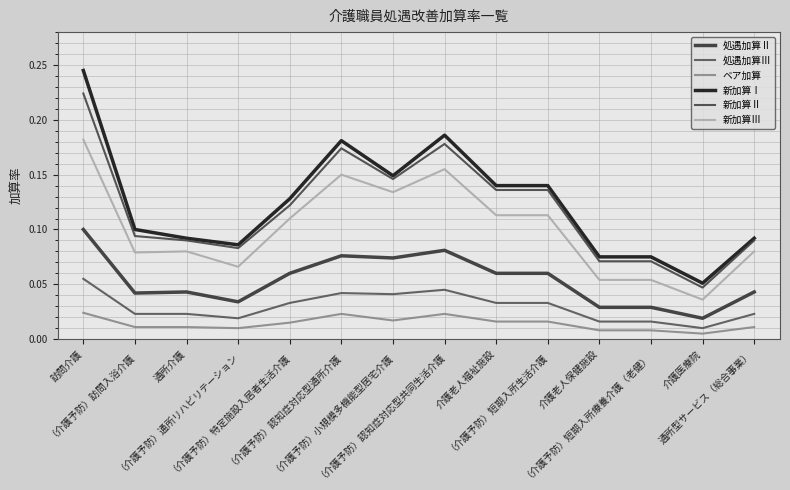

At which category does the chart reach its peak across all series?

訪問介護